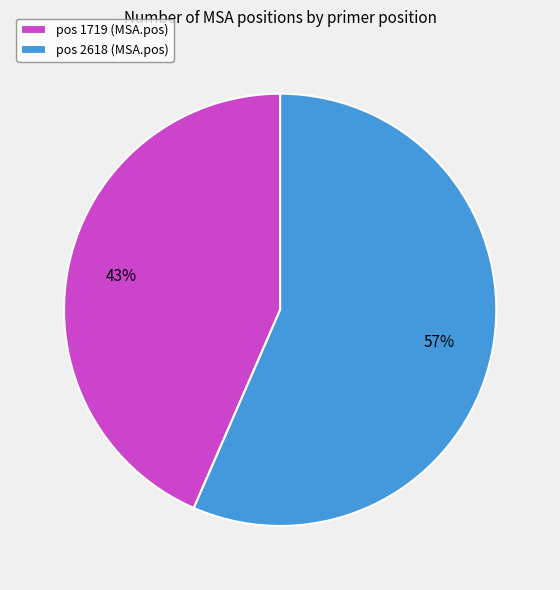

Is there any slice that represents more than half of the pie?

Yes